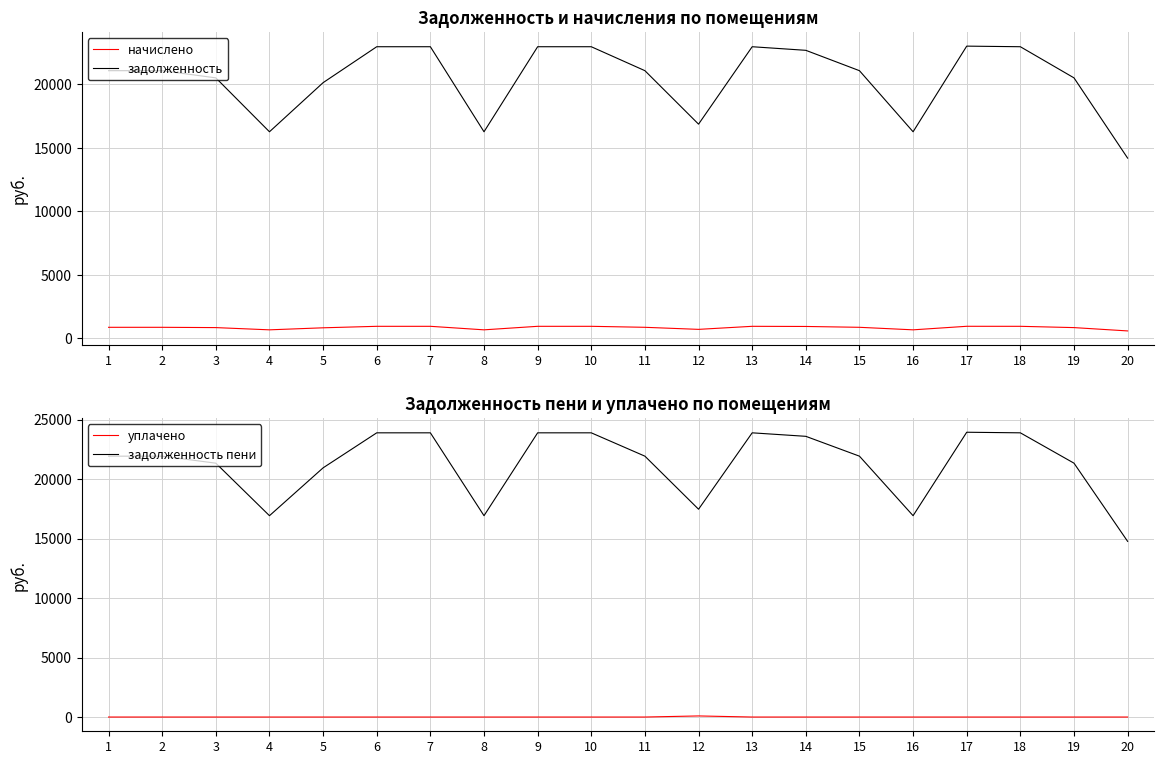

True or false: задолженность and начислено cross at least once.

False